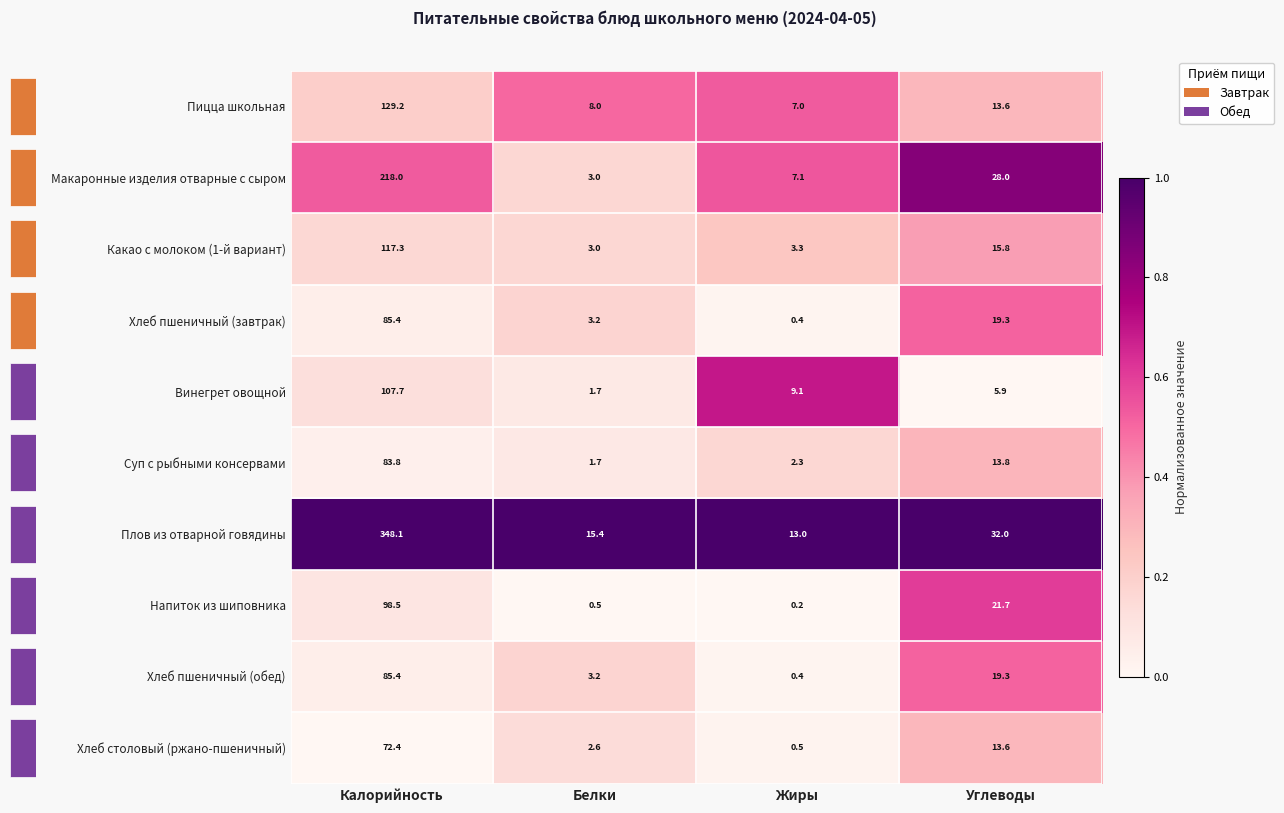

Reading left to right, transcribe all the data shown in this chart.

Пицца школьная: Калорийность=129.2	Белки=8.0	Жиры=7.0	Углеводы=13.6
Макаронные изделия отварные с сыром: Калорийность=218.0	Белки=3.0	Жиры=7.1	Углеводы=28.0
Какао с молоком (1-й вариант): Калорийность=117.3	Белки=3.0	Жиры=3.3	Углеводы=15.8
Хлеб пшеничный (завтрак): Калорийность=85.4	Белки=3.2	Жиры=0.4	Углеводы=19.3
Винегрет овощной: Калорийность=107.7	Белки=1.7	Жиры=9.1	Углеводы=5.9
Суп с рыбными консервами: Калорийность=83.8	Белки=1.7	Жиры=2.3	Углеводы=13.8
Плов из отварной говядины: Калорийность=348.1	Белки=15.4	Жиры=13.0	Углеводы=32.0
Напиток из шиповника: Калорийность=98.5	Белки=0.5	Жиры=0.2	Углеводы=21.7
Хлеб пшеничный (обед): Калорийность=85.4	Белки=3.2	Жиры=0.4	Углеводы=19.3
Хлеб столовый (ржано-пшеничный): Калорийность=72.4	Белки=2.6	Жиры=0.5	Углеводы=13.6